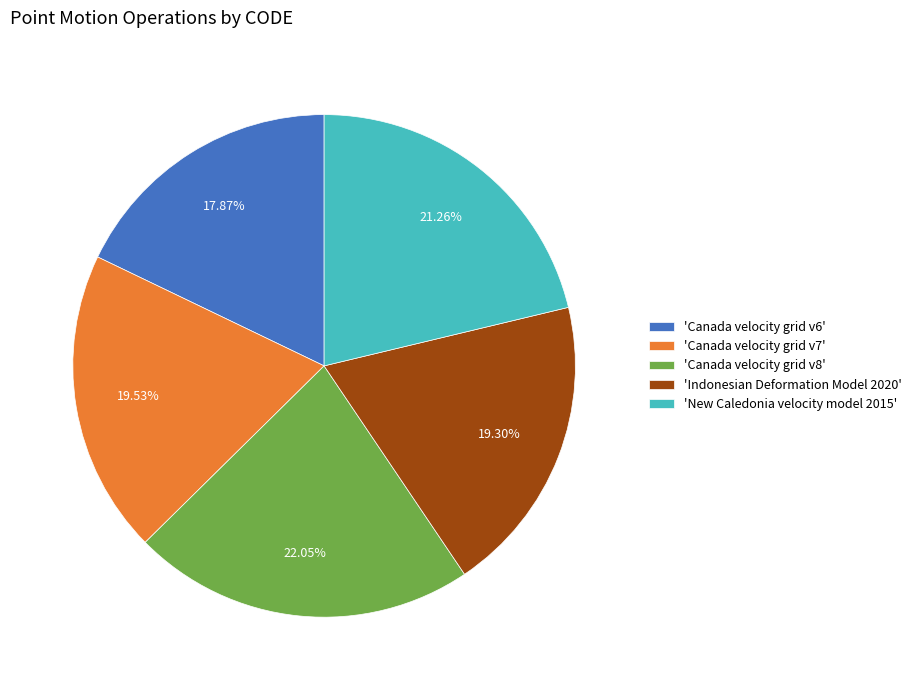

Combined, do 'Indonesian Deformation Model 2020' and 'New Caledonia velocity model 2015' account for over 50%?

No